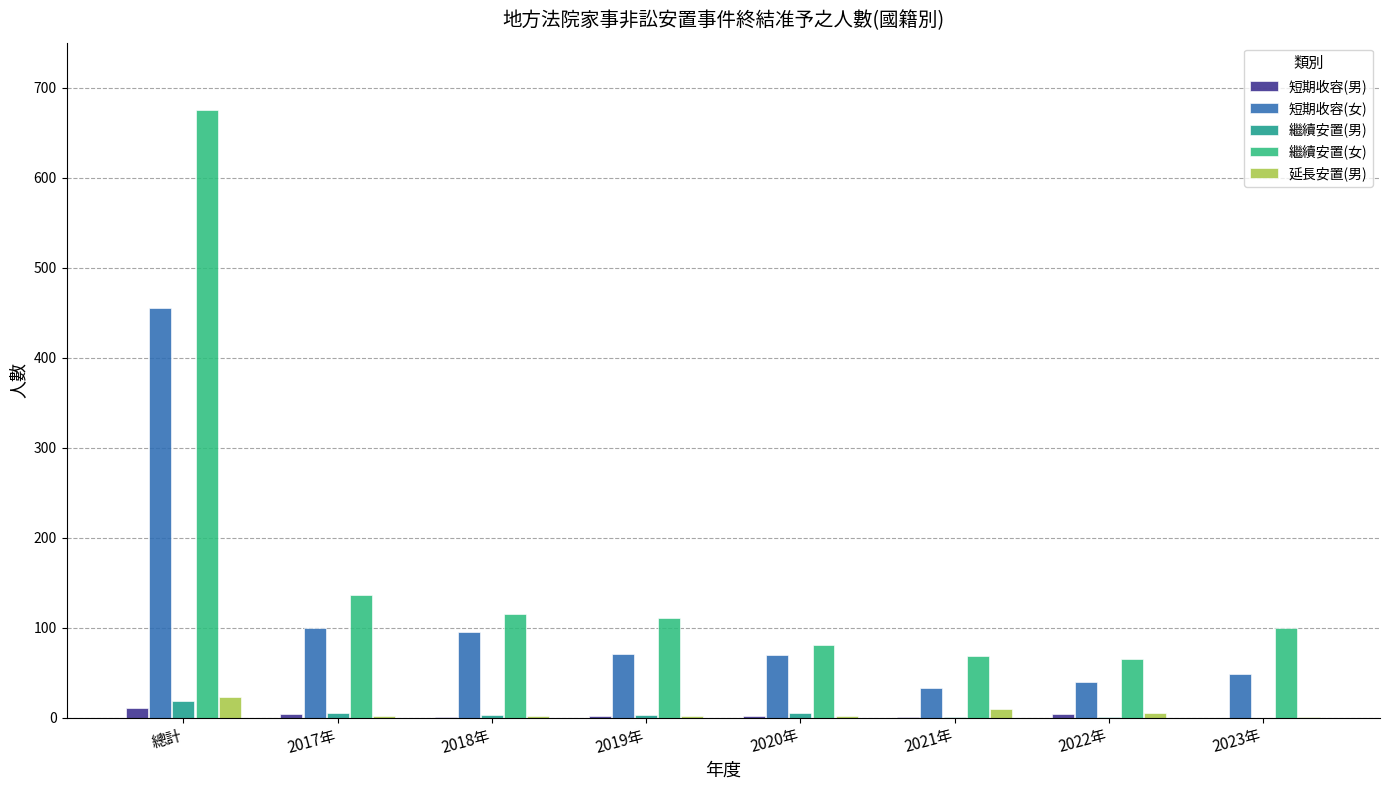

Are the bars horizontal?

No